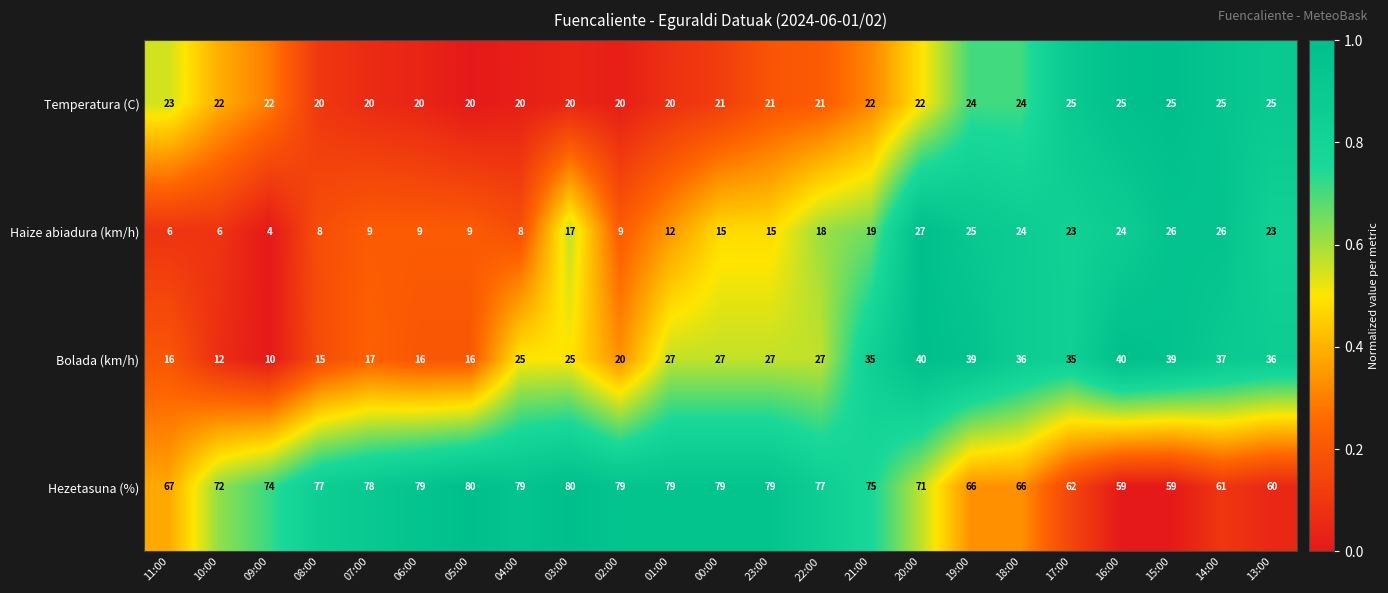

Count the number of categories in the chart.

23